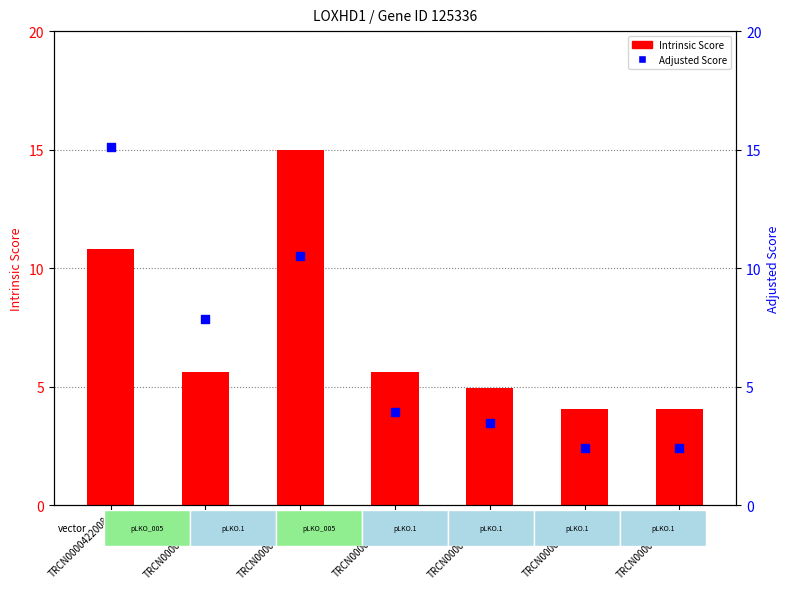

Which series contains the lowest Y value?

Adjusted Score